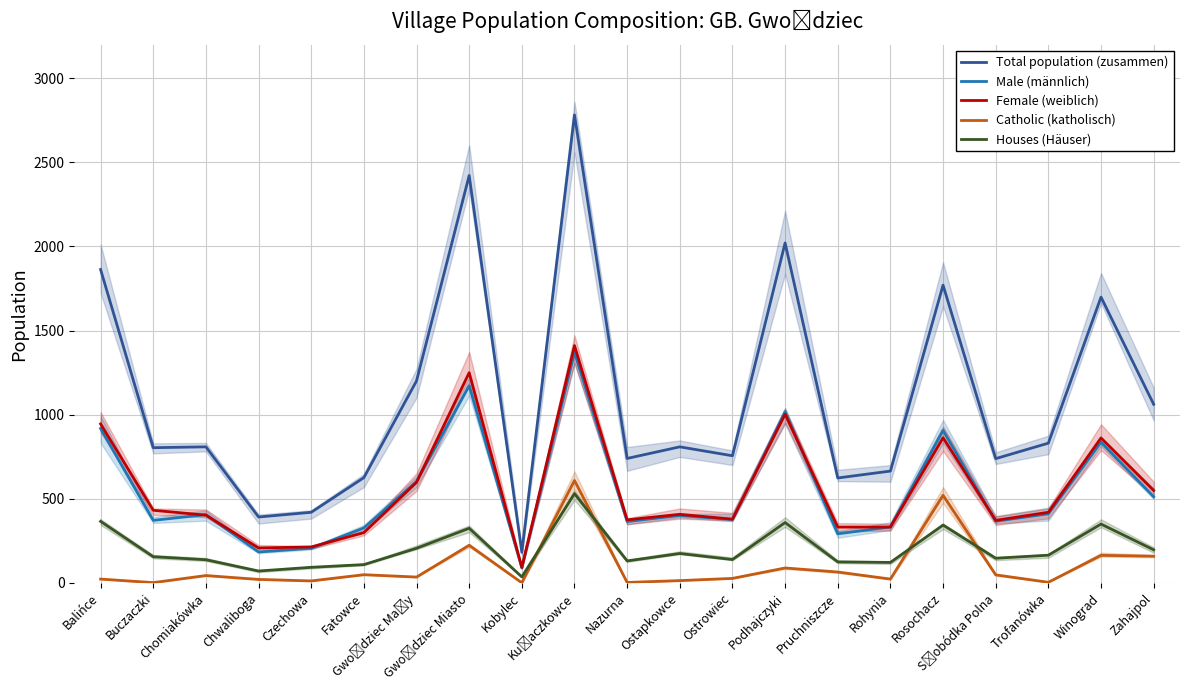

True or false: Catholic (katholisch) and Houses (Häuser) intersect in this chart.

True